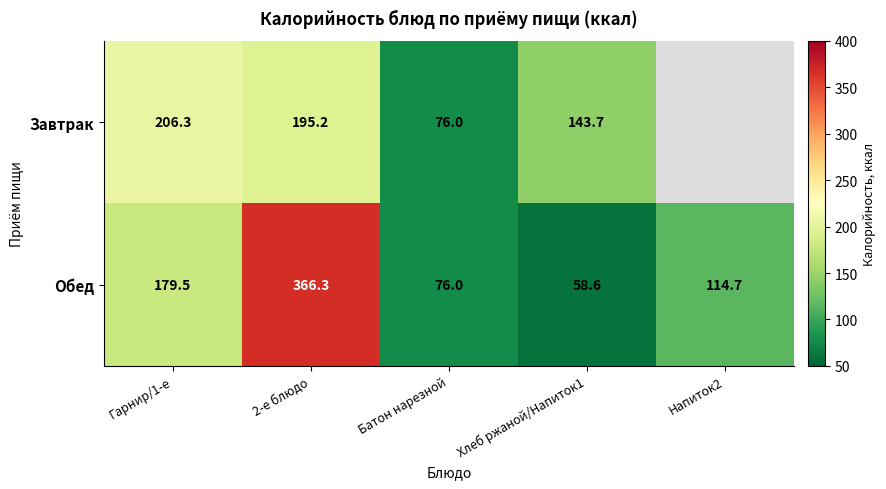

Is the value of Завтрак at Гарнир/1-е greater than the value of Обед at Напиток2?

Yes